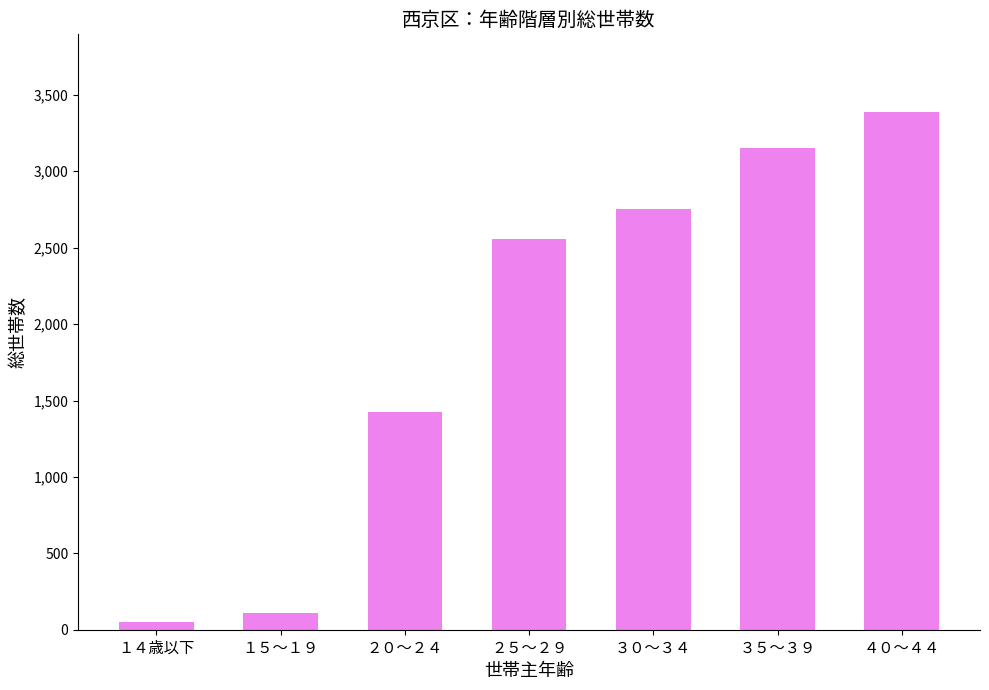

How many data points are less than 2559?

3